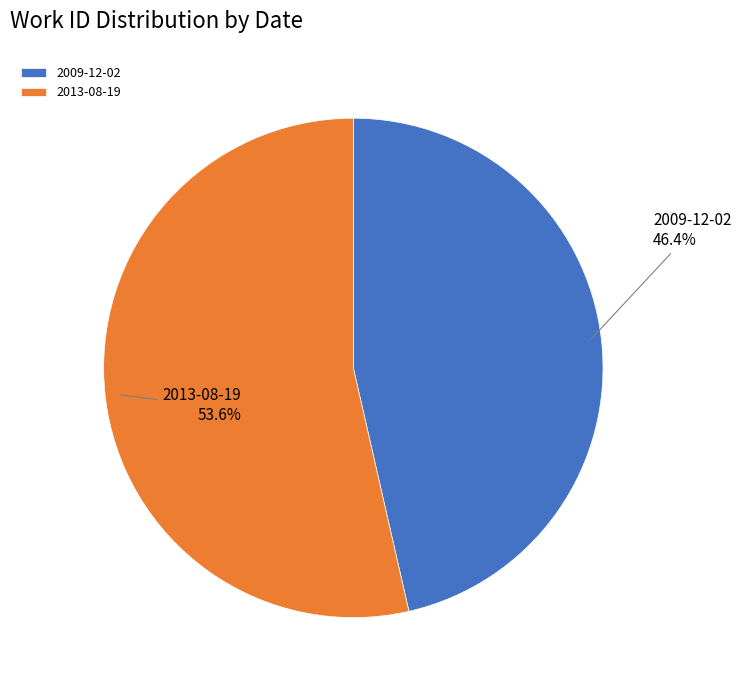

The 2013-08-19 slice represents 60% of the pie. True or false?

False